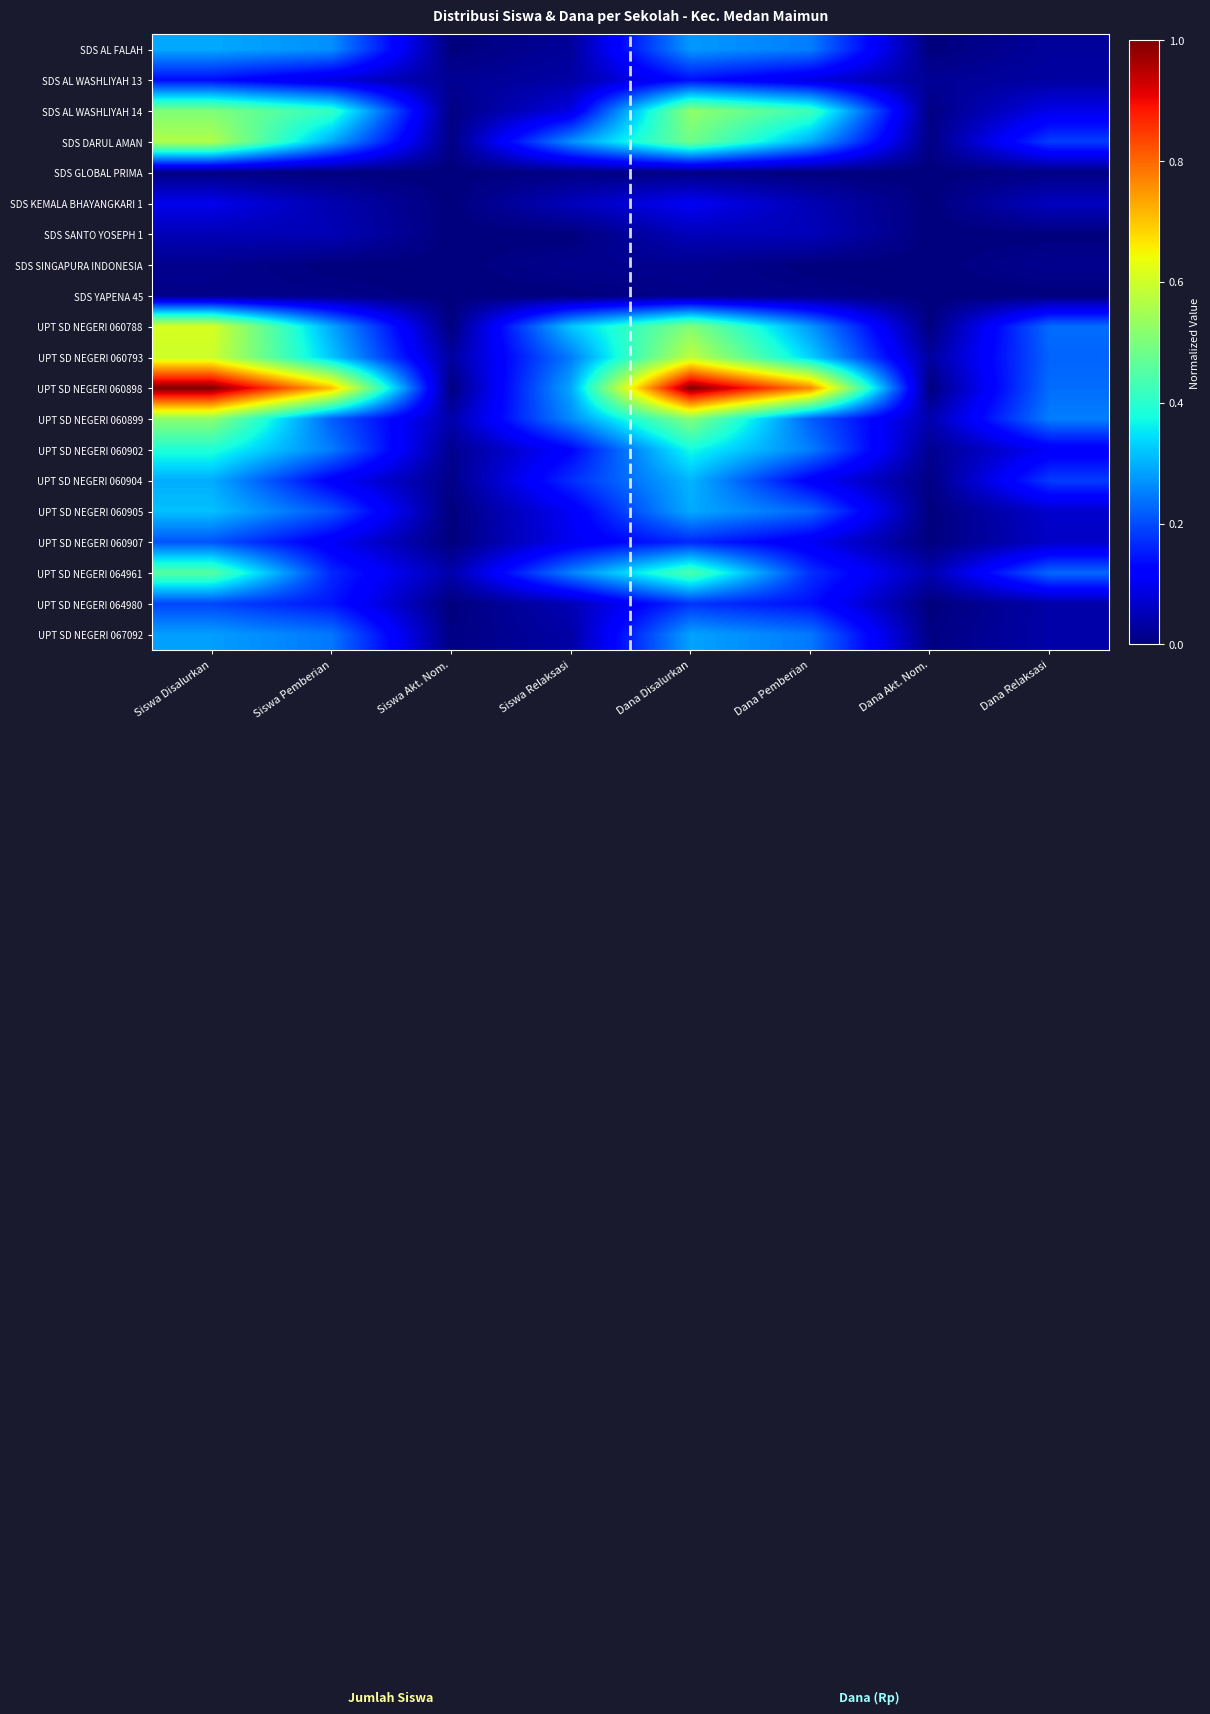

What is the spread (max minus min) of values at Siswa Relaksasi?

0.3